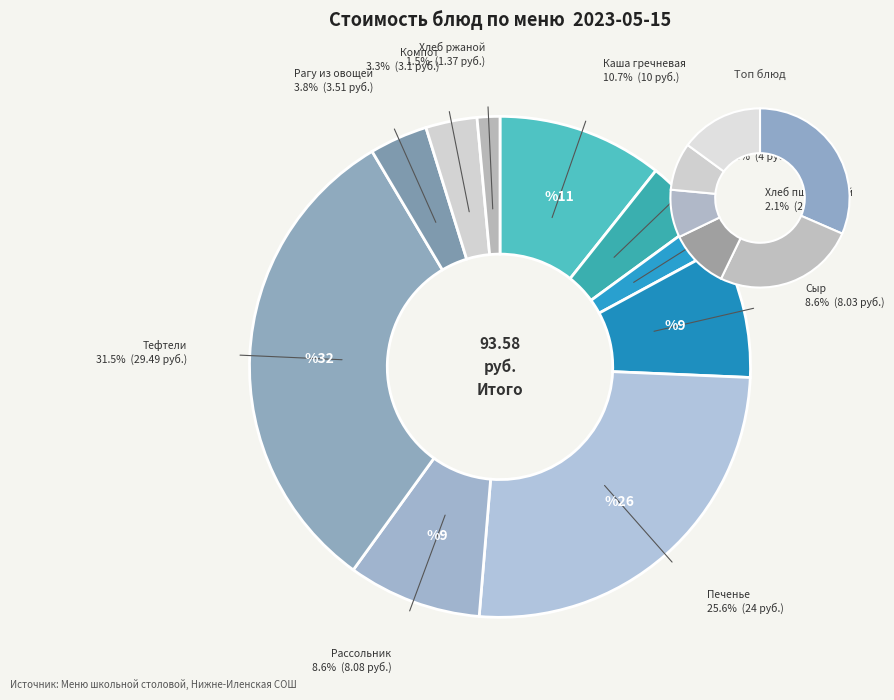

Which category has the biggest portion of the pie?

Тефтели